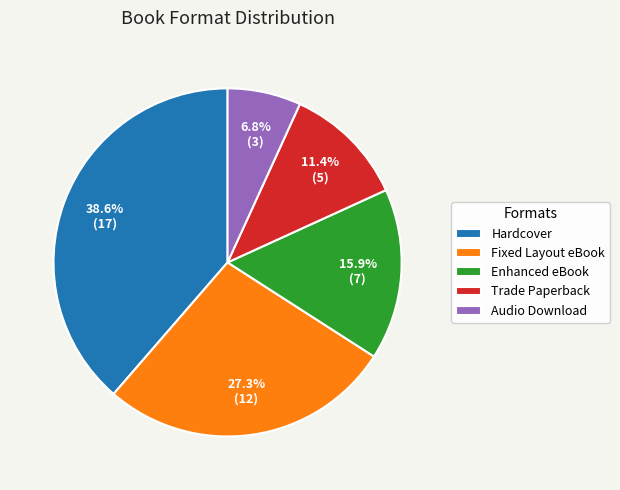

True or false: Fixed Layout eBook accounts for 27% of the total.

True